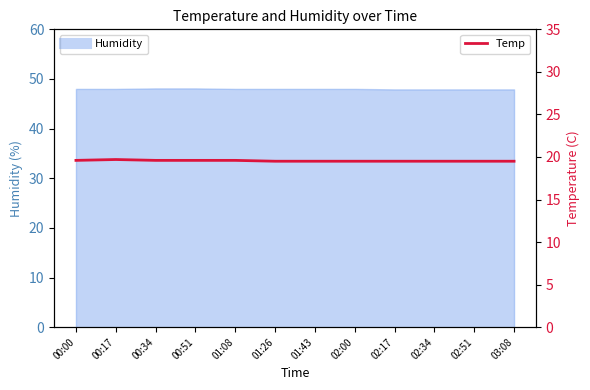

List the labels in order of value, smallest first.

01:26, 01:43, 02:00, 02:17, 02:34, 02:51, 03:08, 00:00, 00:34, 00:51, 01:08, 00:17